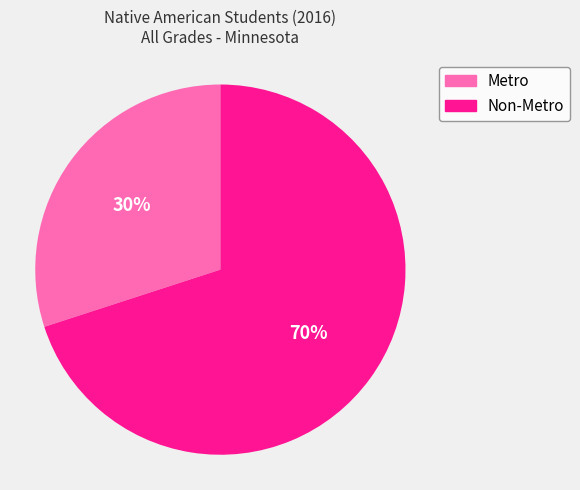

To the nearest percent, what percentage of the pie is Non-Metro?

70%